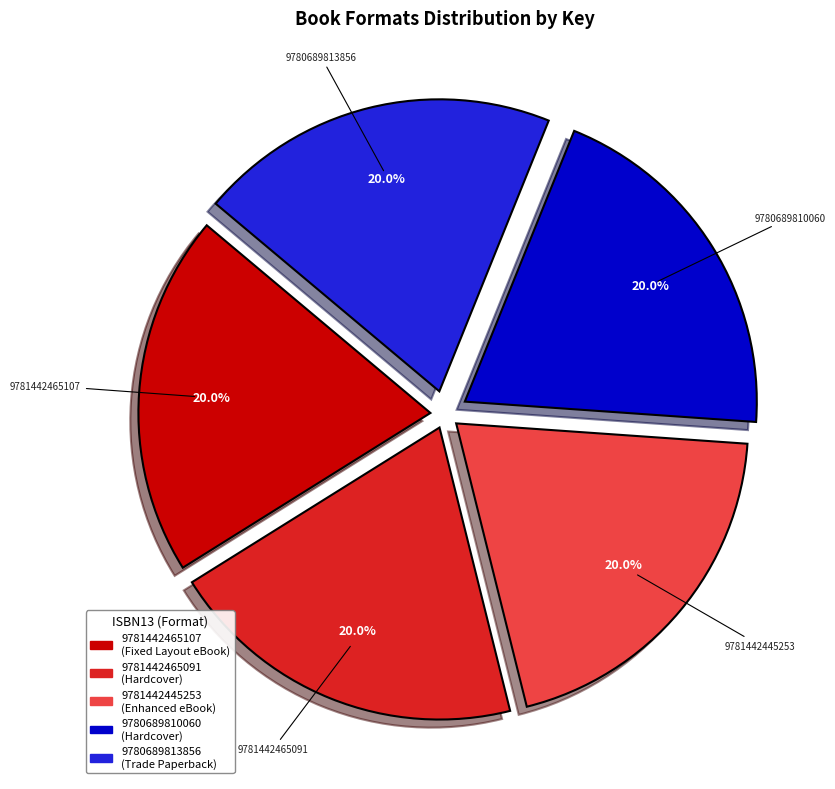

Is there any slice that represents more than half of the pie?

No